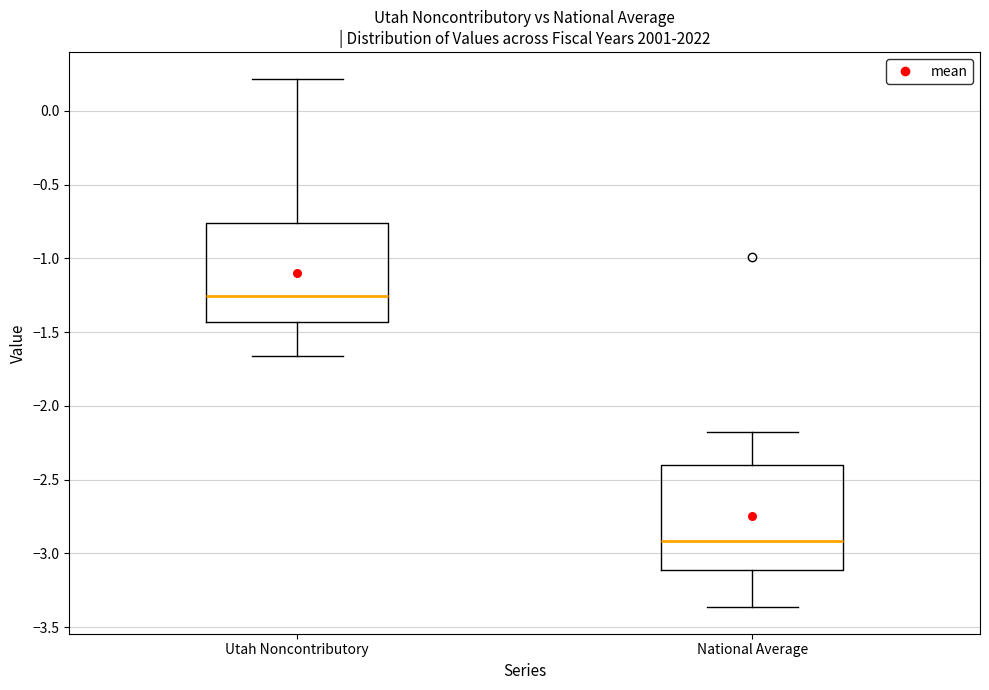

Reading left to right, read every box against the y-axis: the position of its median line, the range the box covers, and the ends of its whiskers. The values are not printed on the chart, so give them approximately, as read against the axis.

Utah Noncontributory: median -1.25, box -1.45 to -0.75, whiskers -1.65 to 0.20
National Average: median -2.90, box -3.10 to -2.40, whiskers -3.35 to -2.15